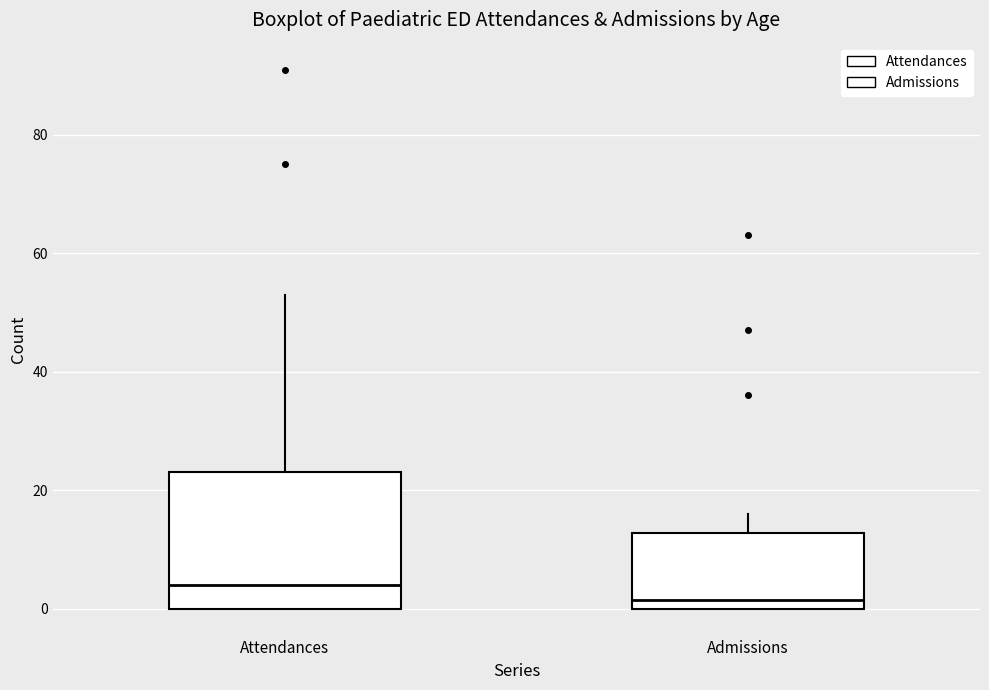

Where is the lower edge of the box for Attendances on the y-axis? The values are not printed on the chart, so give them approximately, as read against the axis.

0